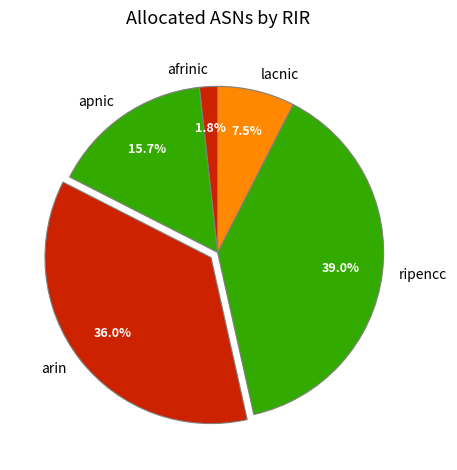

The lacnic slice represents 1% of the pie. True or false?

False